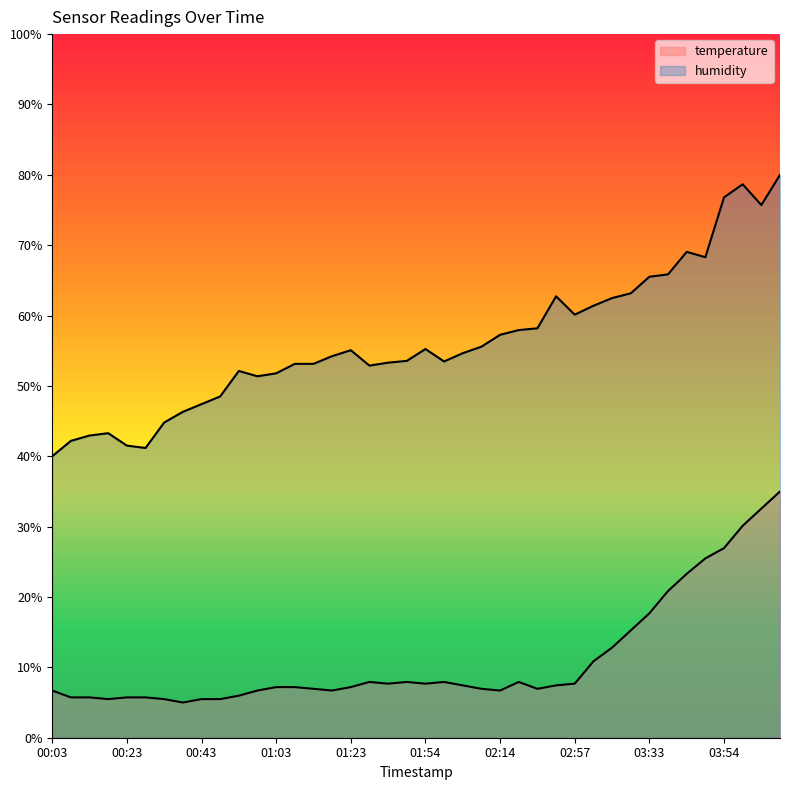

Which series has the widest spread of values?

humidity